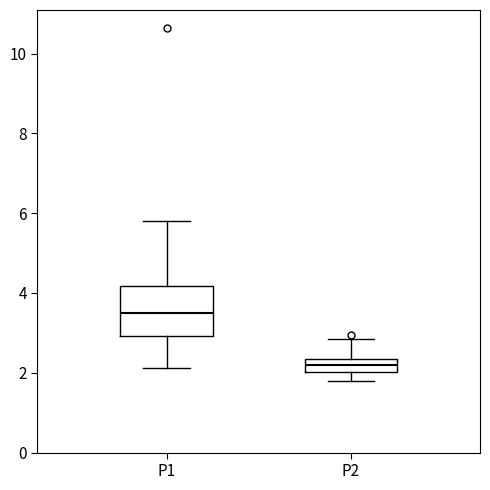

Which box is the tallest, from its lower edge to its upper edge?

P1